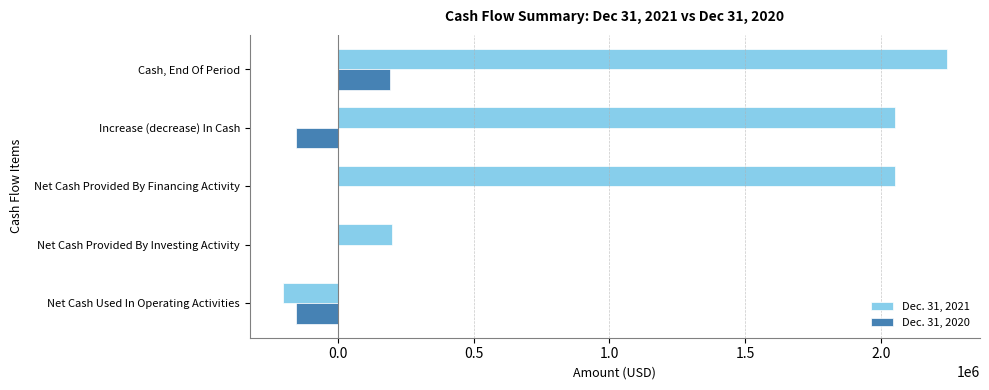

How many positive values does the Dec. 31, 2021 series have?

4